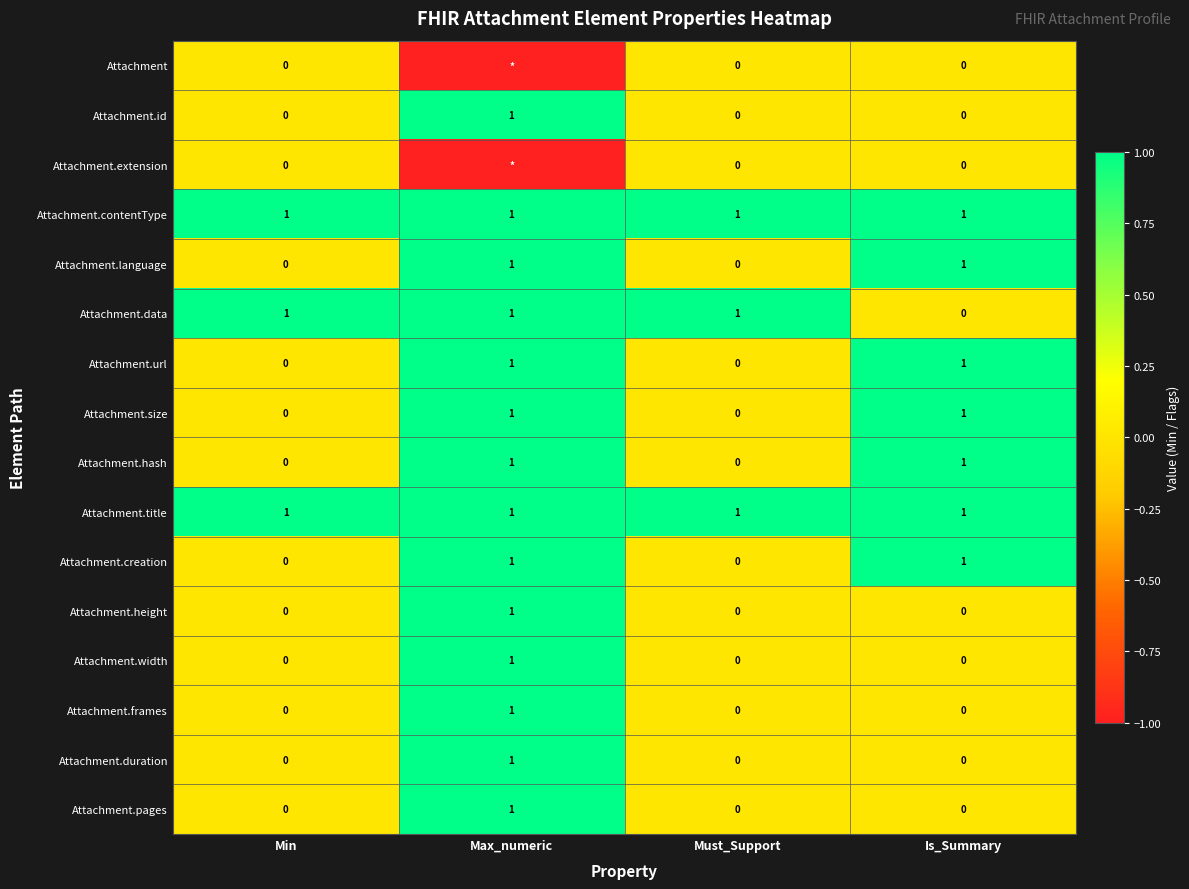

The value of Attachment.height at Min is 0. True or false?

True